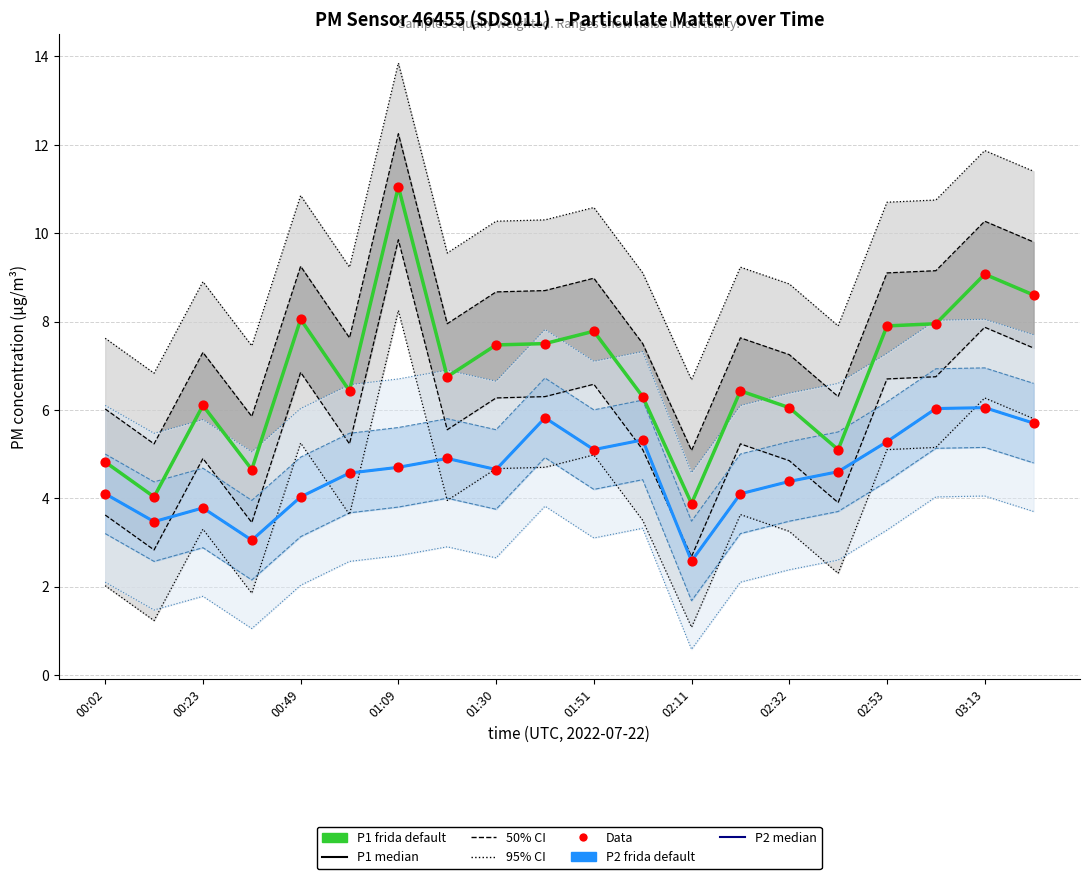

Which series reaches the minimum Y coordinate?

P2 frida default